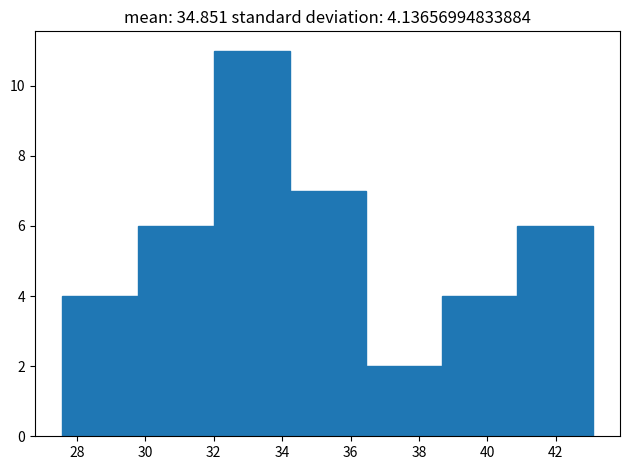

Over which range of the x-axis is the bar tallest?

32.00 to 34.22